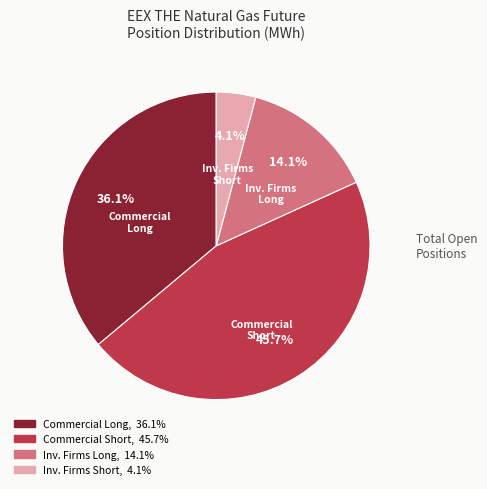

Does any single category account for the majority?

No